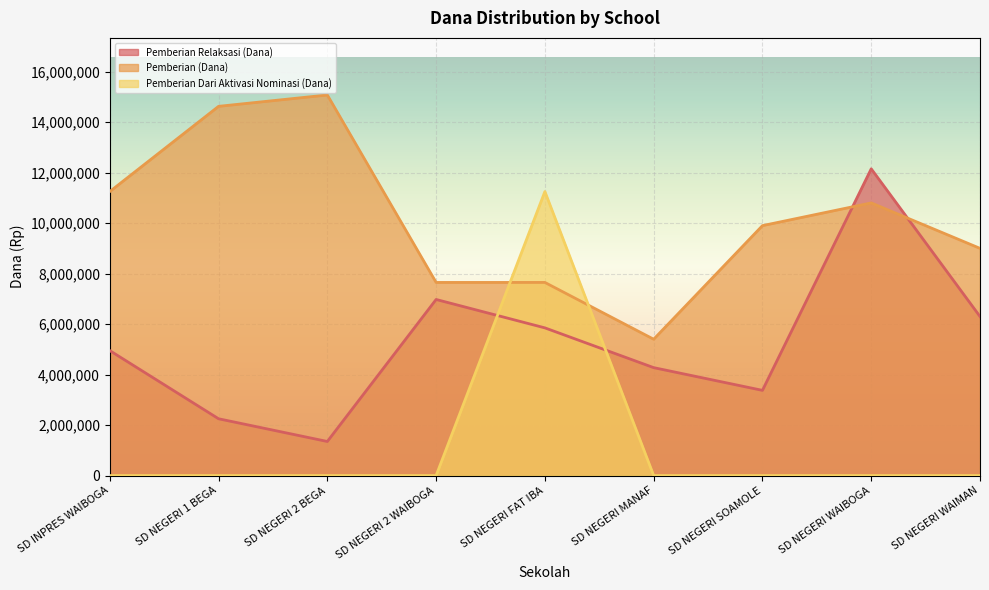

Reading left to right, extract all data points from this chart.

Pemberian Relaksasi (Dana): 4950000	2250000	1350000	6975000	5850000	4275000	3375000	12150000	6300000
Pemberian (Dana): 11250000	14625000	15075000	7650000	7650000	5400000	9900000	10800000	9000000
Pemberian Dari Aktivasi Nominasi (Dana): 0	0	0	0	11250000	0	0	0	0